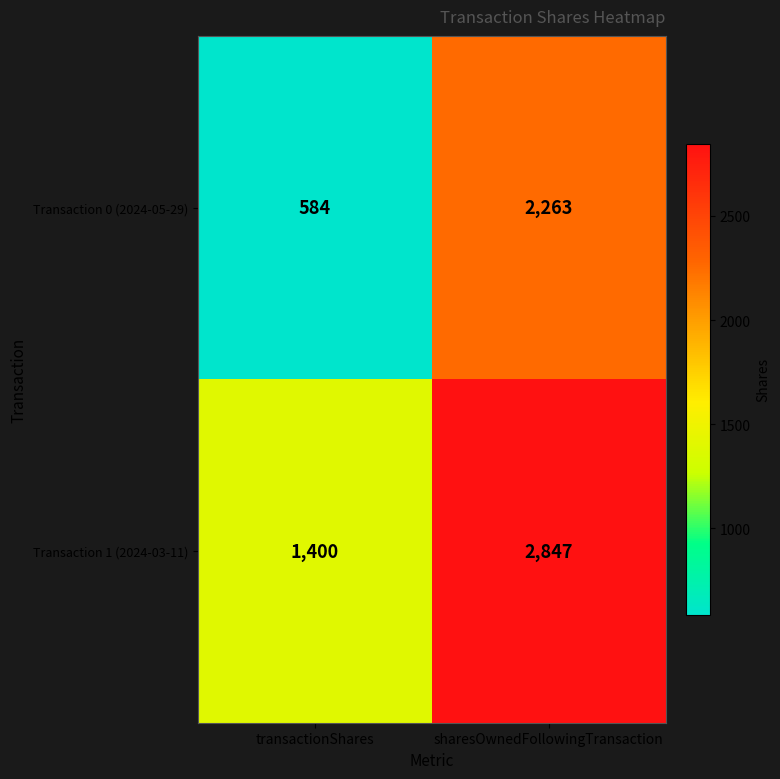

What is the total value across all series at sharesOwnedFollowingTransaction?

5110